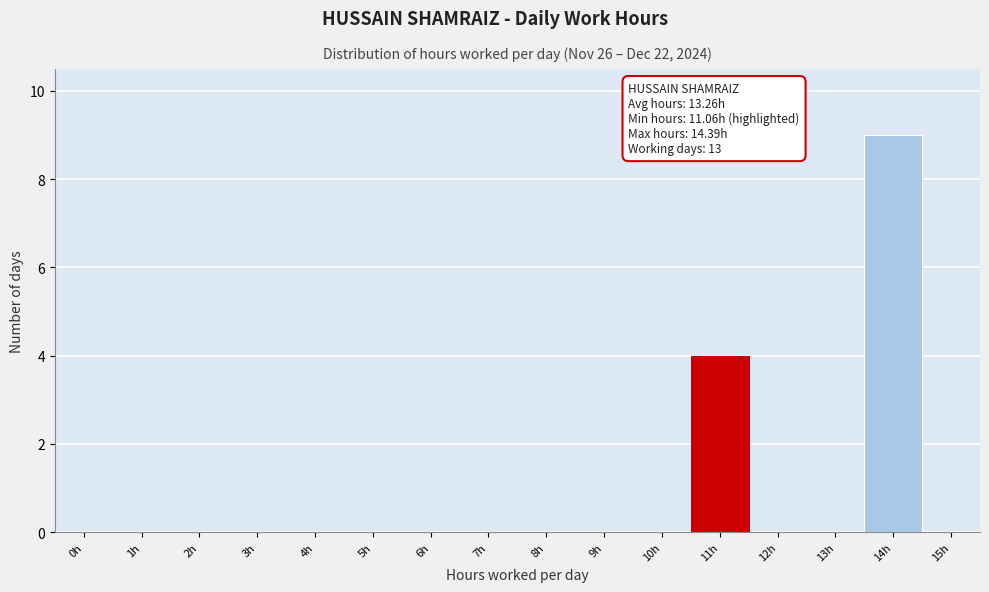

Reading left to right, transcribe all the data shown in this chart.

0h=0	1h=0	2h=0	3h=0	4h=0	5h=0	6h=0	7h=0	8h=0	9h=0	10h=0	11h=4	12h=0	13h=0	14h=9	15h=0